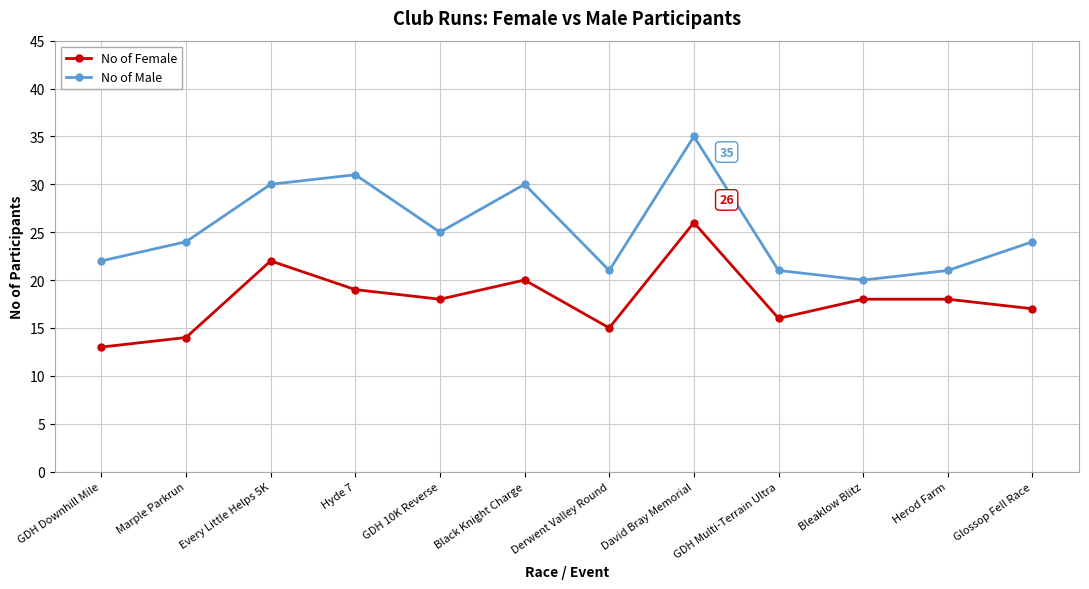

How many lines are shown in the chart?

2